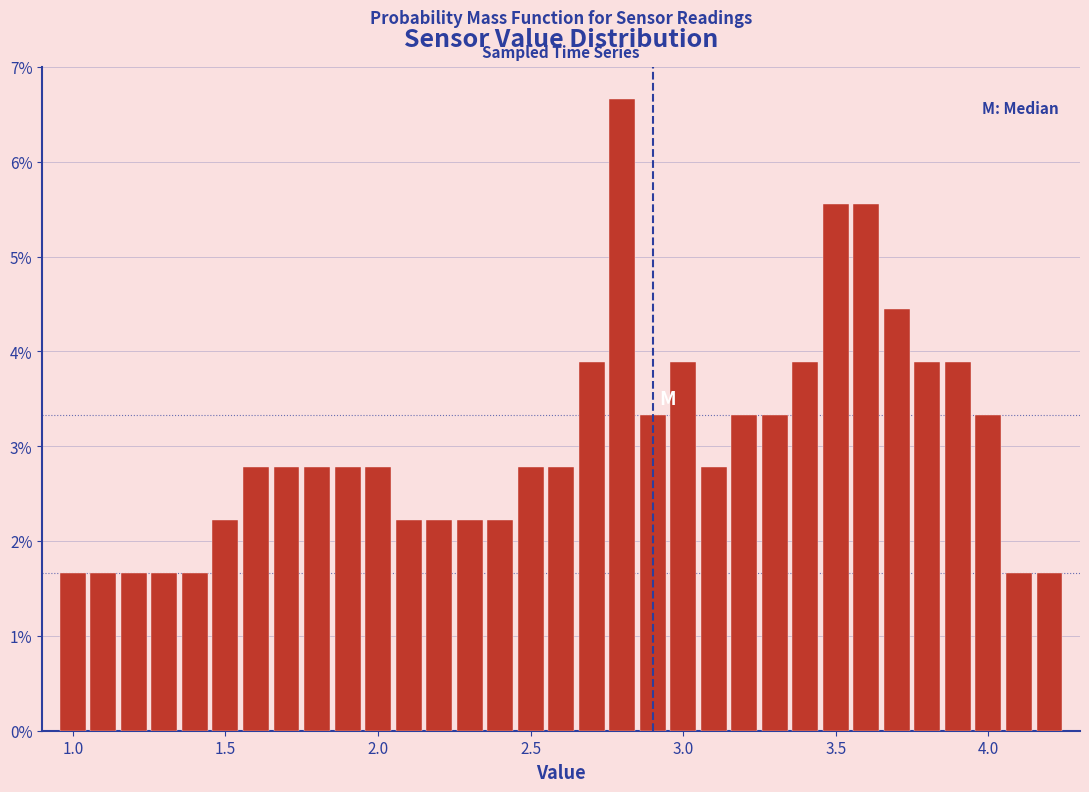

Around what value on the x-axis is the tallest bar? Give the approximate position of its centre, as read against the axis.

2.80